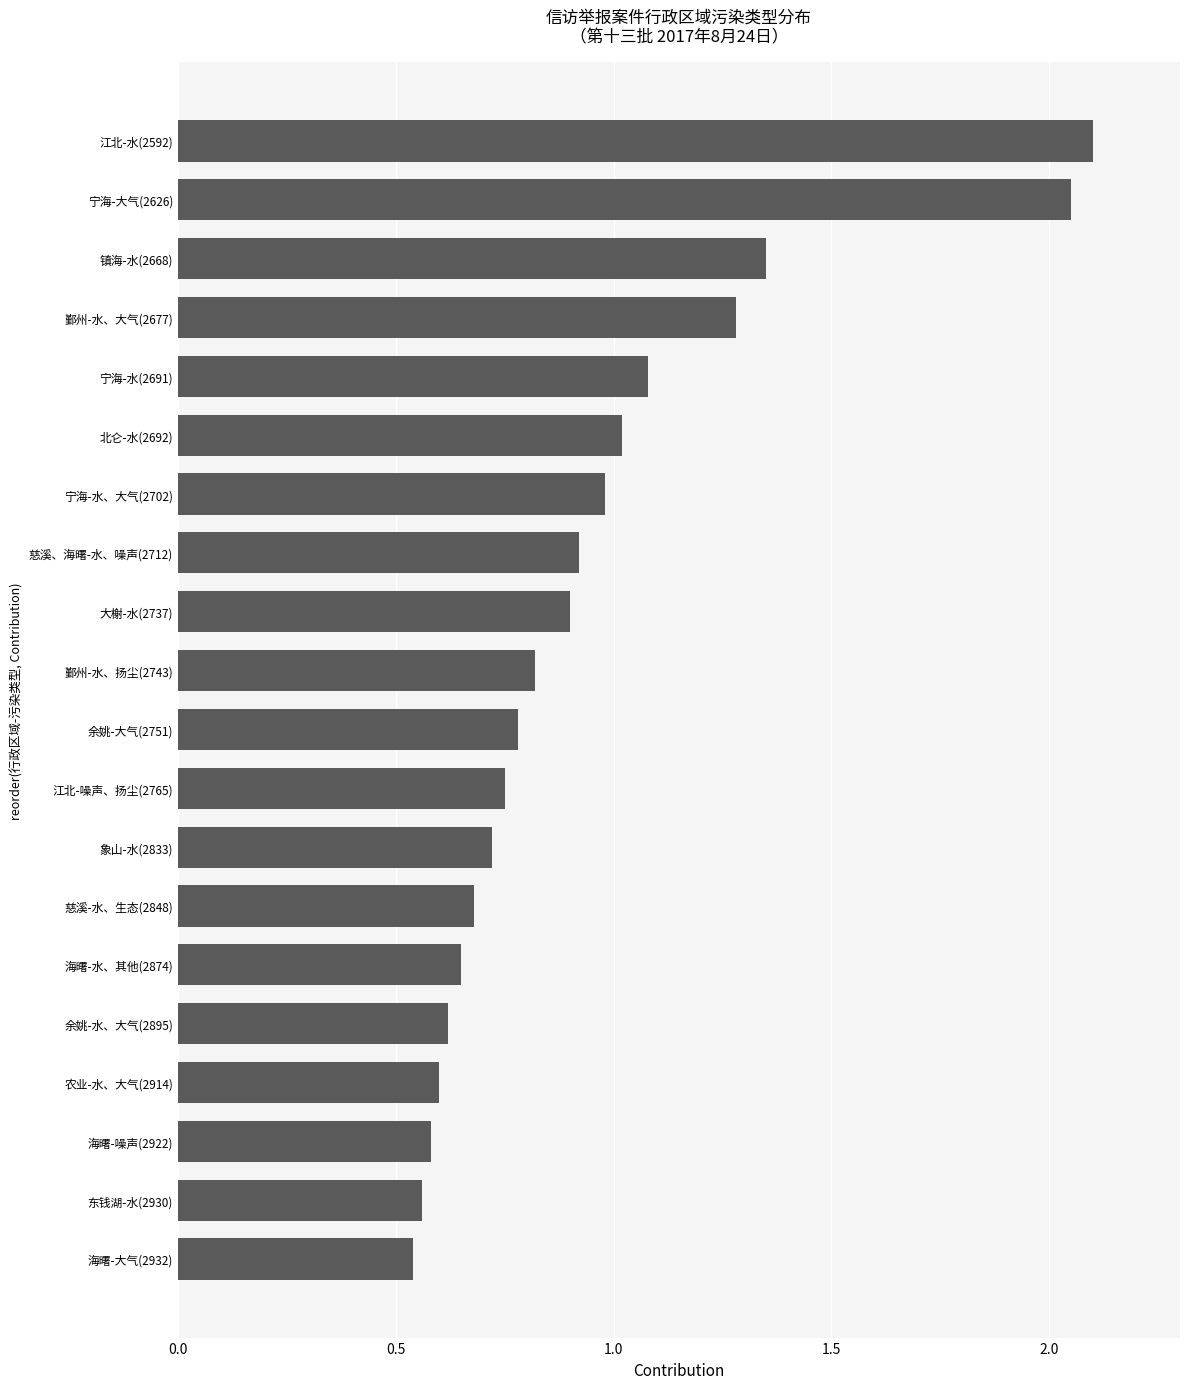

What is the change in value from 海曙-水、其他(2874) to 鄞州-水、大气(2677)?

+0.6